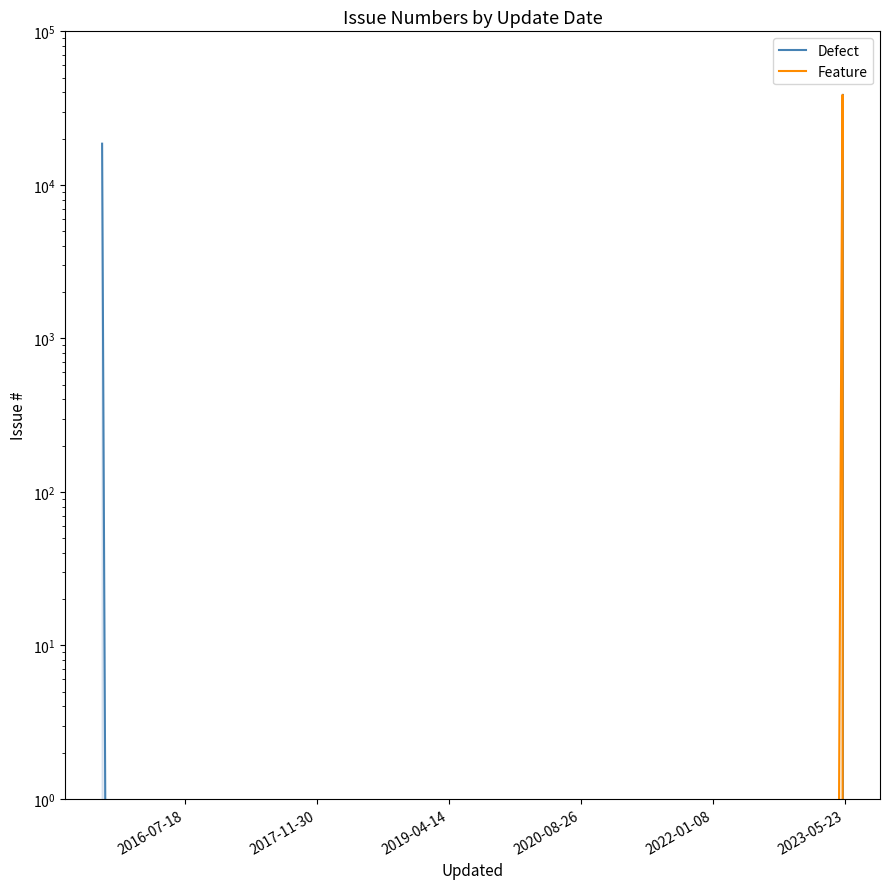

How many lines are shown in the chart?

2